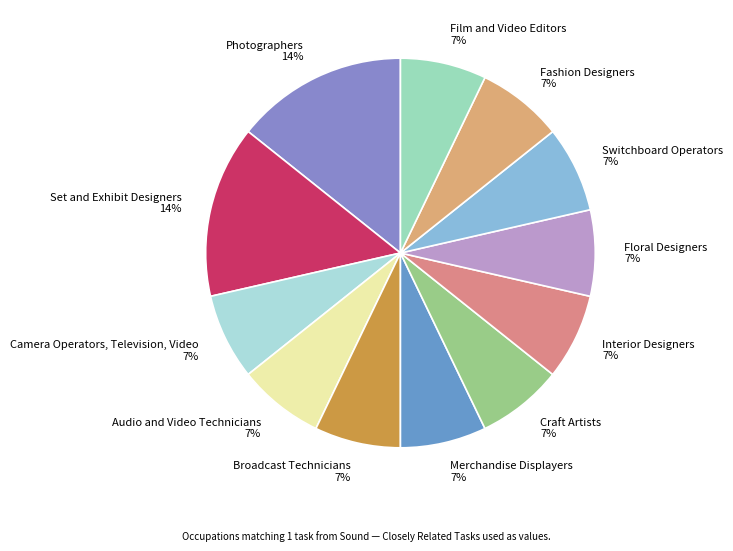

To the nearest percent, what is the difference between the largest and smallest slice percentages?

7%